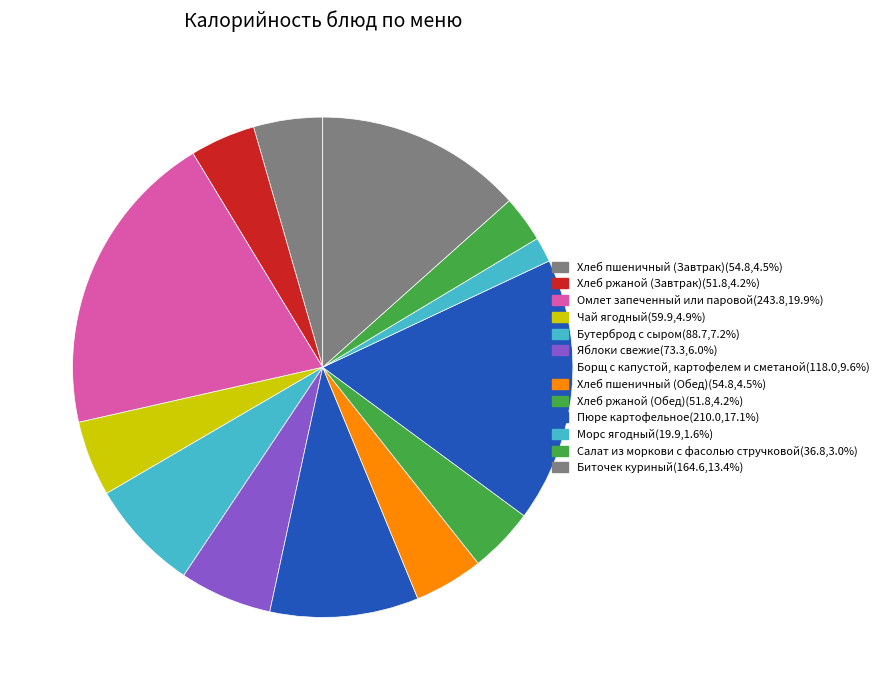

What is the change in value from Бутерброд с сыром to Хлеб ржаной (Обед)?

-36.9